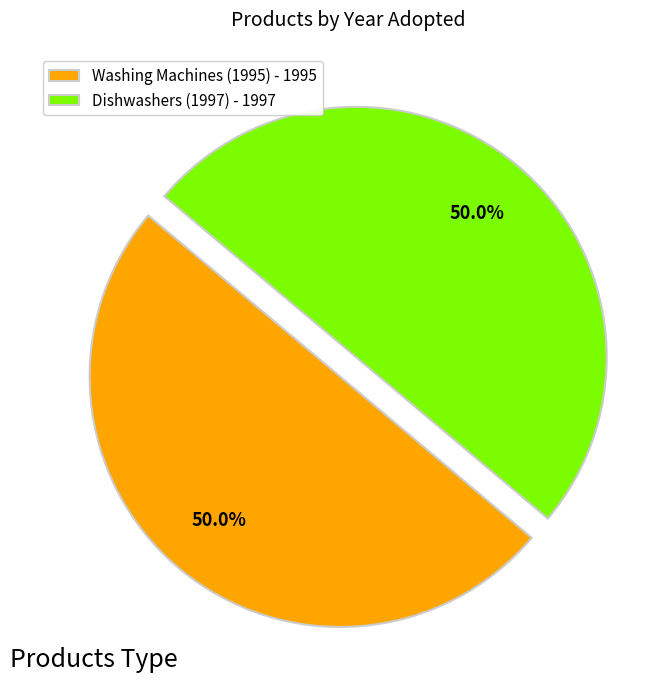

Combined, what portion of the pie is Dishwashers (1997) and Washing Machines (1995)?

100.0%